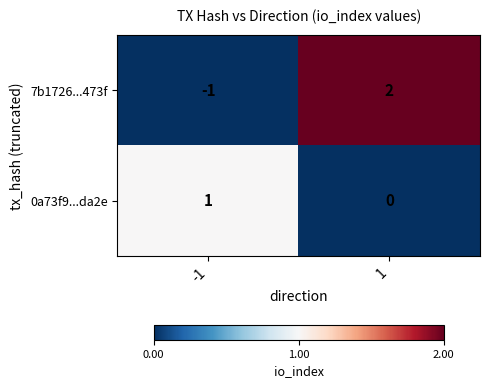

How many categories are shown in the chart?

2